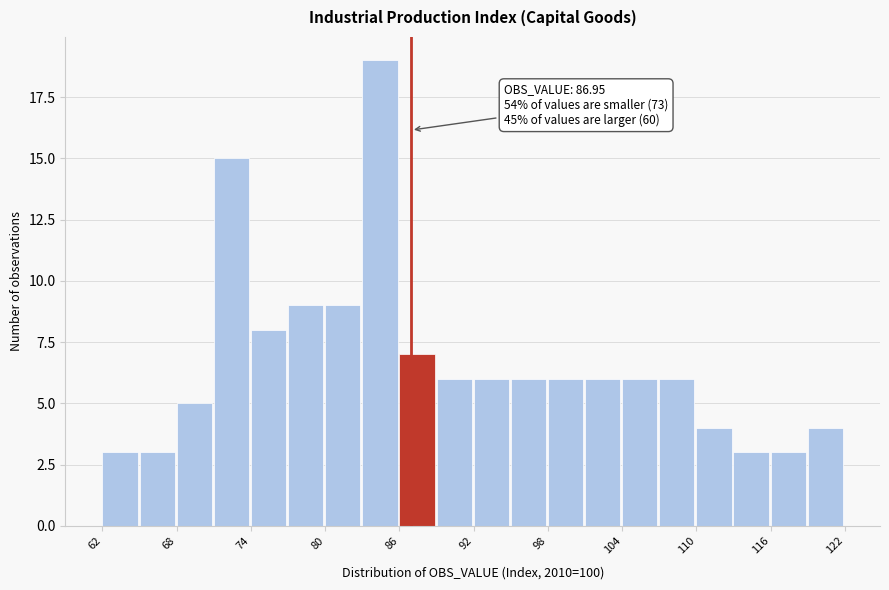

Around what value on the x-axis is the tallest bar? Give the approximate position of its centre, as read against the axis.

84